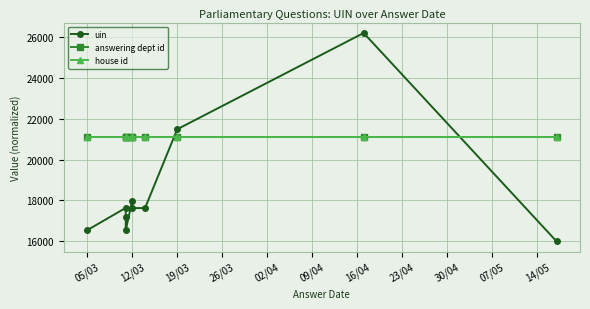

What is the sum of all house id values?

211050